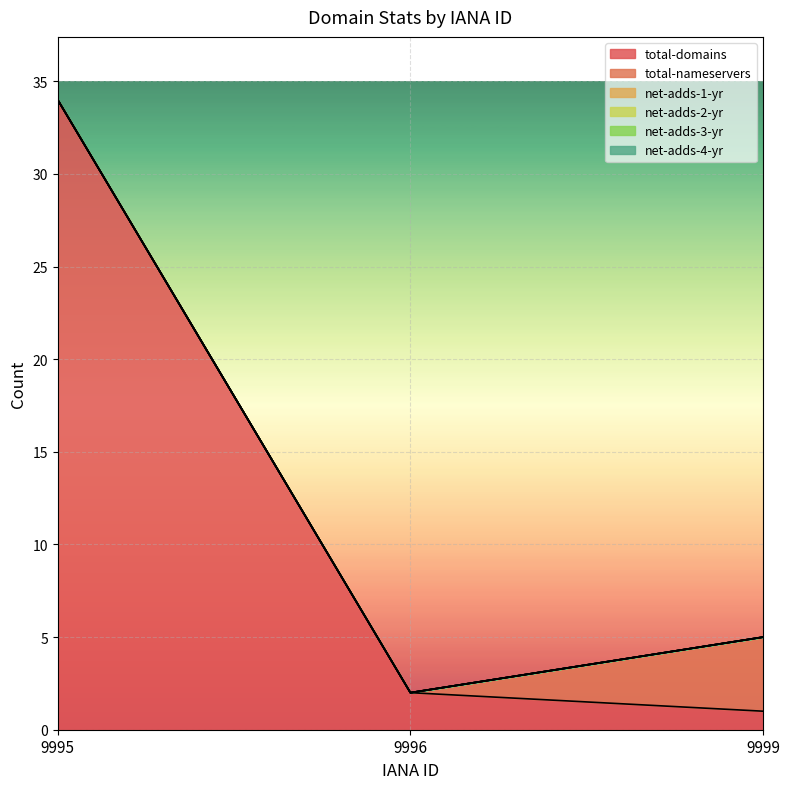

Which has a higher value, 9996 or 9999?

9996